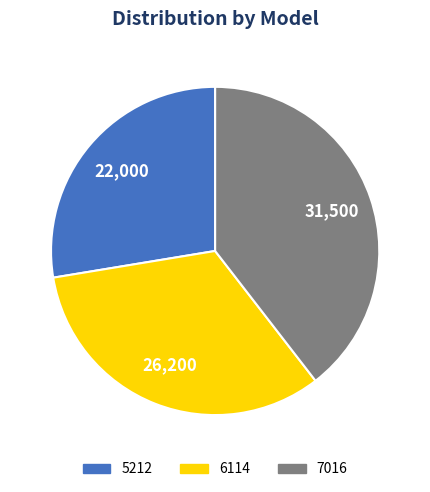

Does 5212 account for over 50% of the chart?

No